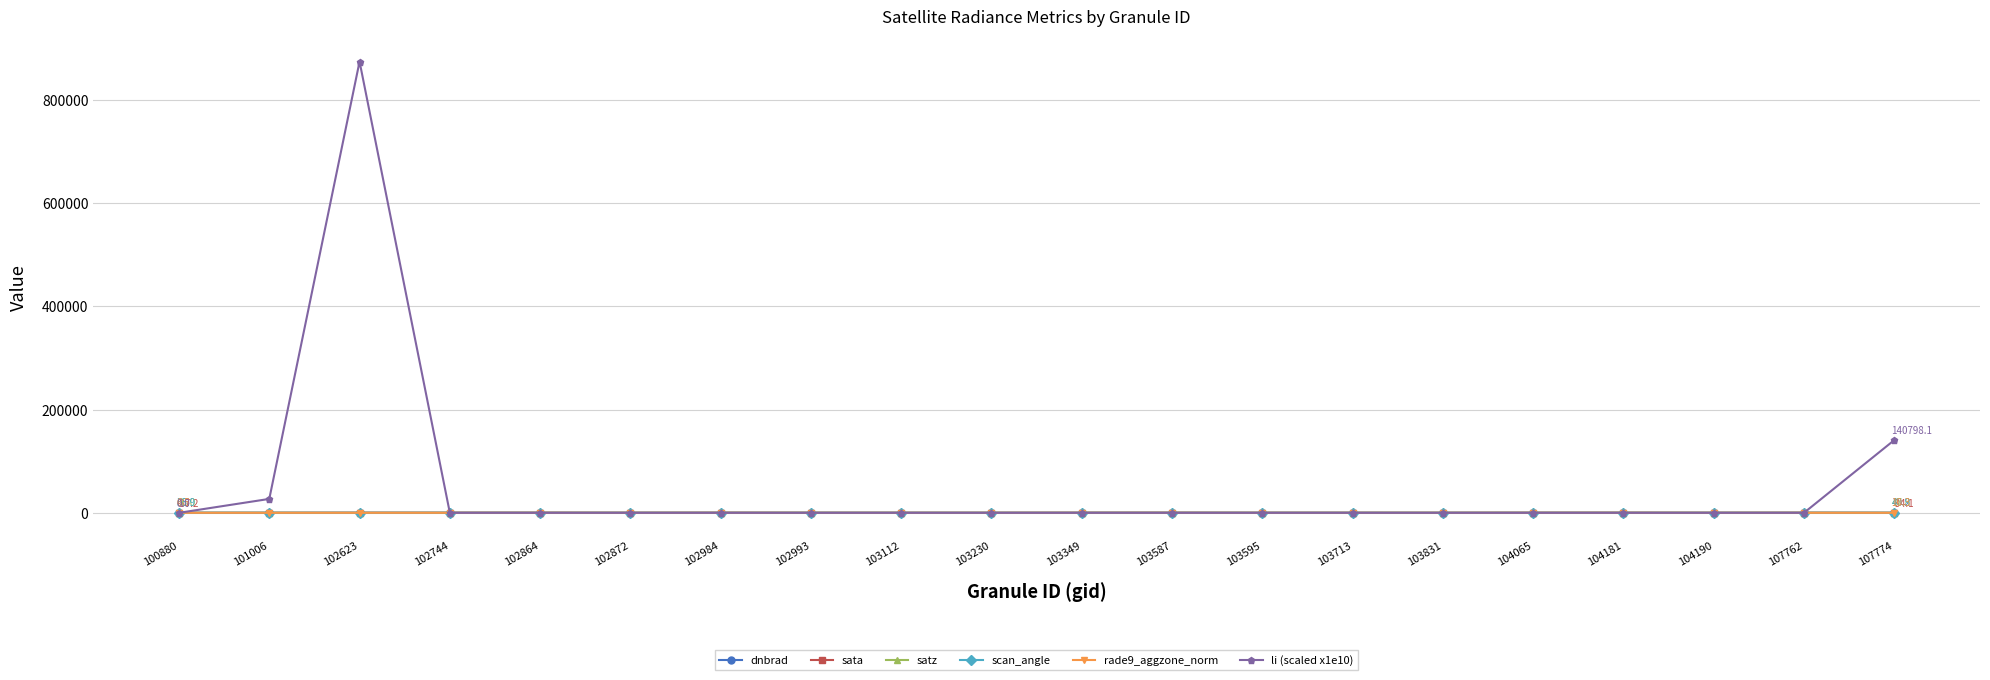

Which series has the widest spread of values?

li (scaled x1e10)